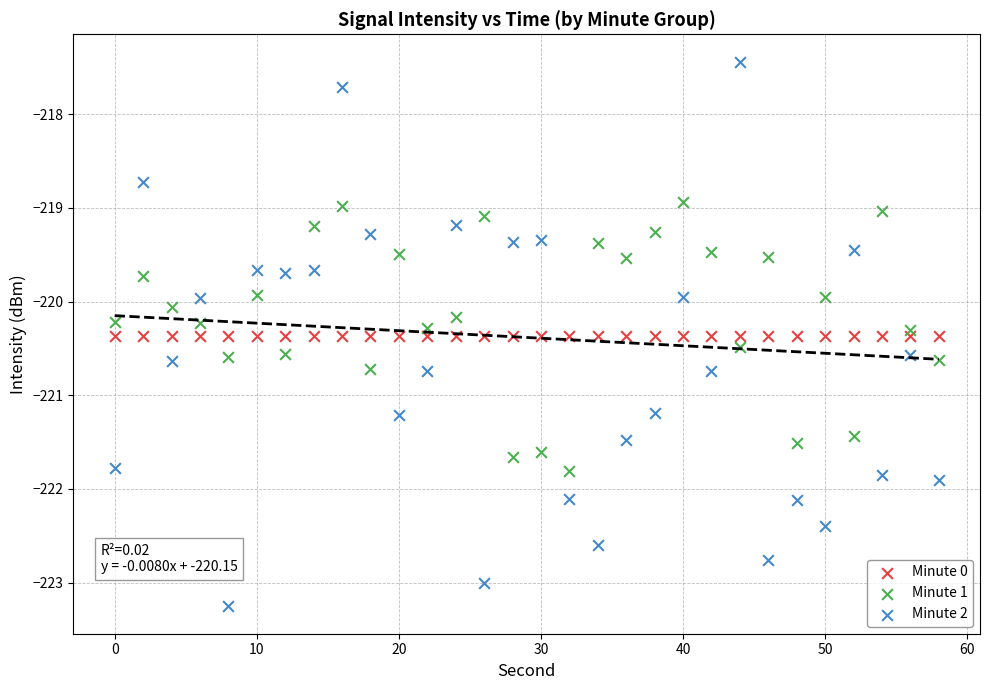

Which series contains the highest Y value?

Minute 2